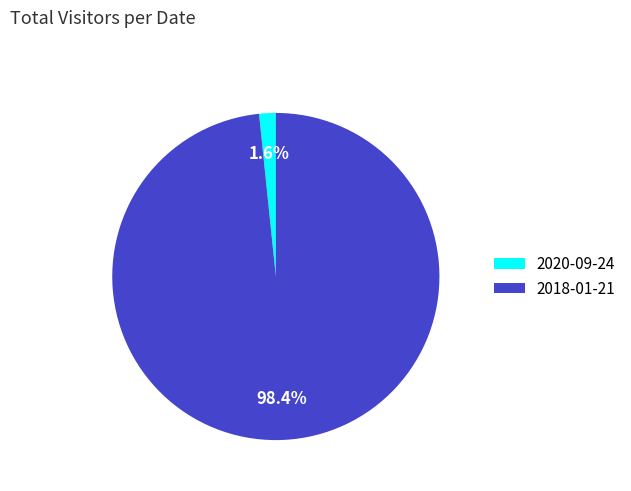

To the nearest percent, what is the difference between the largest and smallest slice percentages?

97%